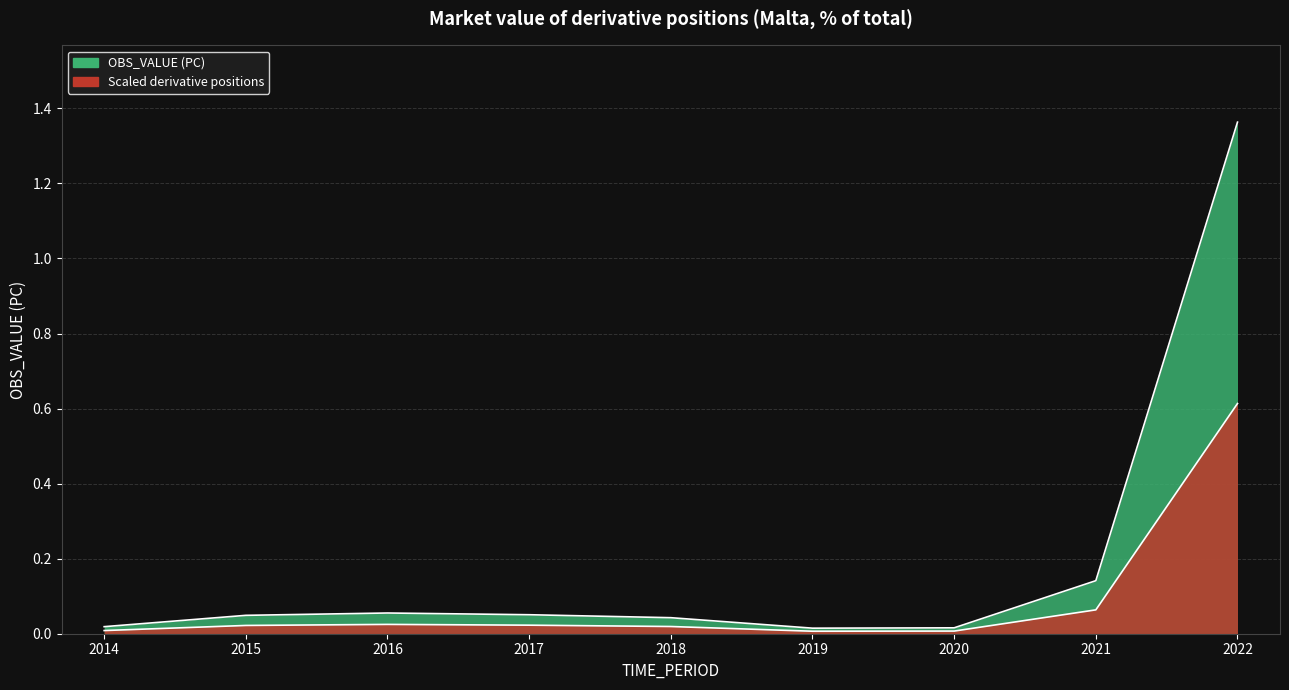

What is the value of the 8th point from the left?

0.1